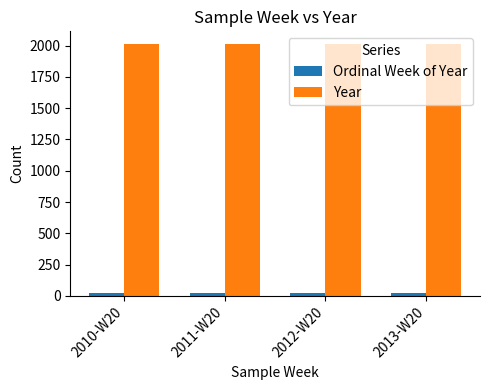

What position from the right is 2011-W20?

3